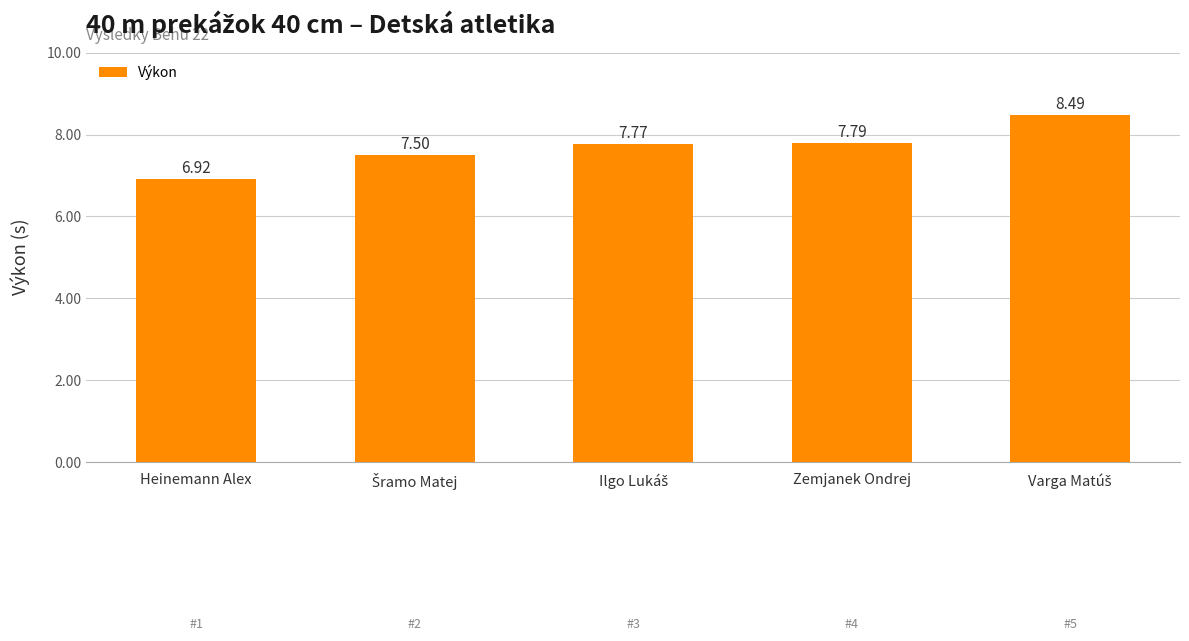

What is the difference between the second highest and second lowest values?

0.3